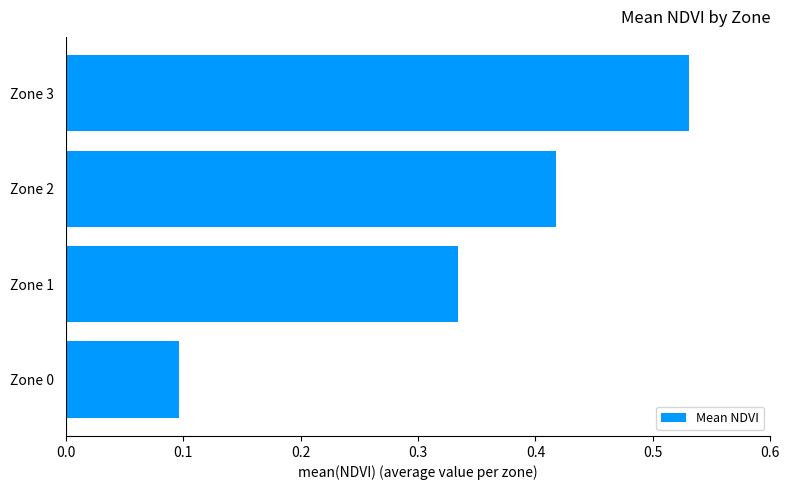

What is the sum of the values at Zone 1 and Zone 3?

0.9